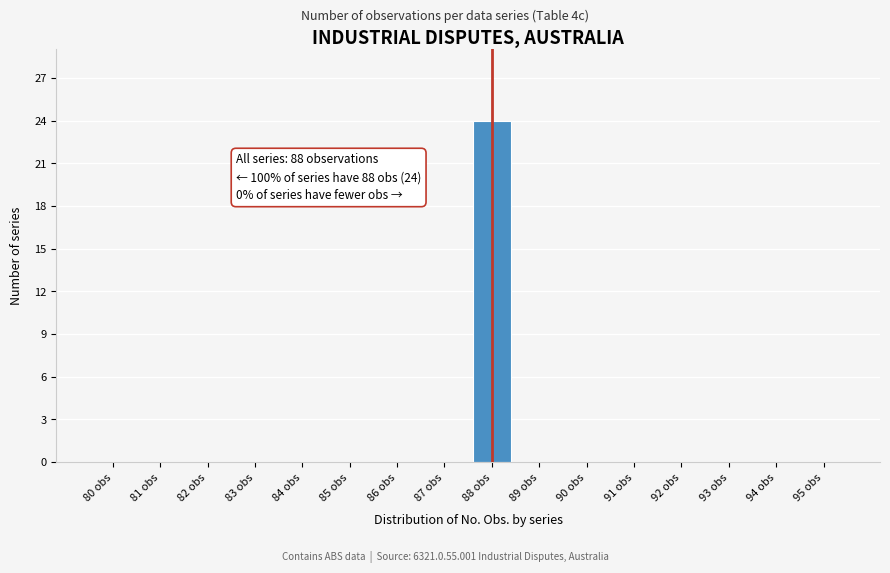

Reading left to right, what are all the values shown in this chart?

80 obs=0	81 obs=0	82 obs=0	83 obs=0	84 obs=0	85 obs=0	86 obs=0	87 obs=0	88 obs=24	89 obs=0	90 obs=0	91 obs=0	92 obs=0	93 obs=0	94 obs=0	95 obs=0